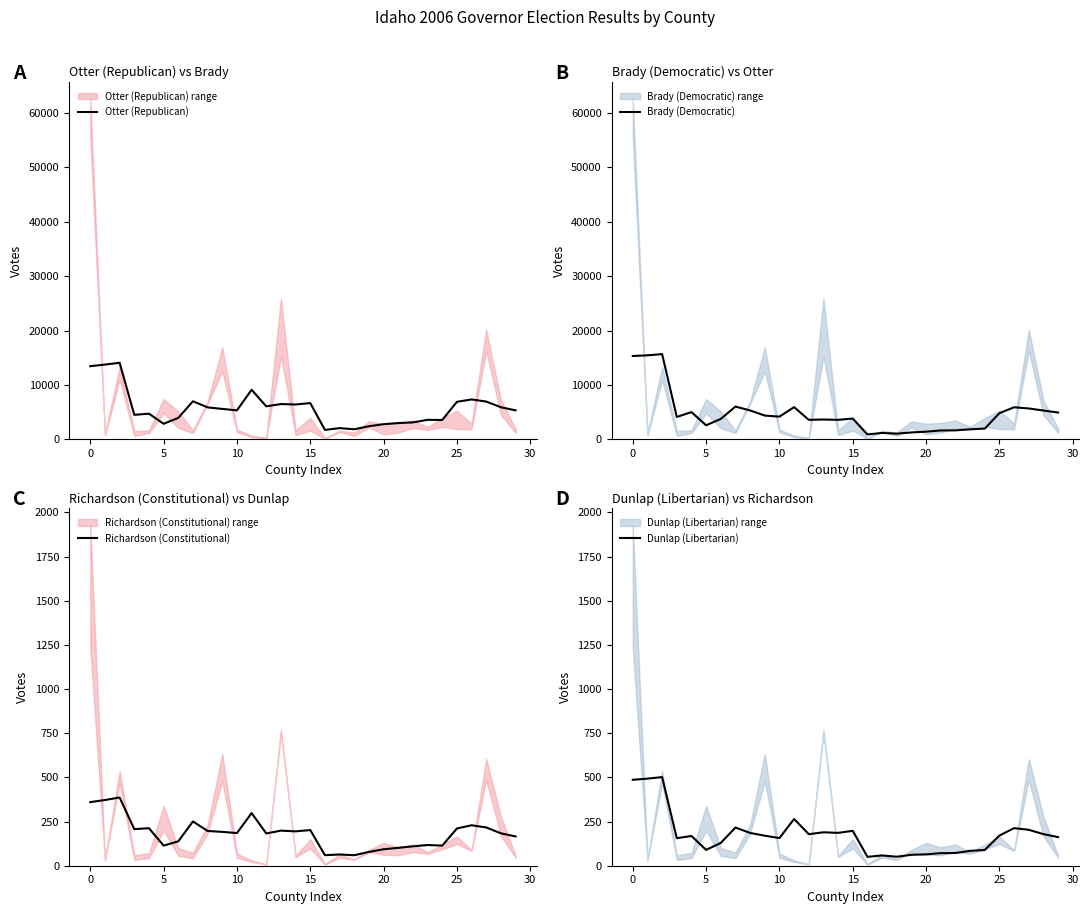

True or false: Richardson (Constitutional) has a value of 191.6 at 9.

True